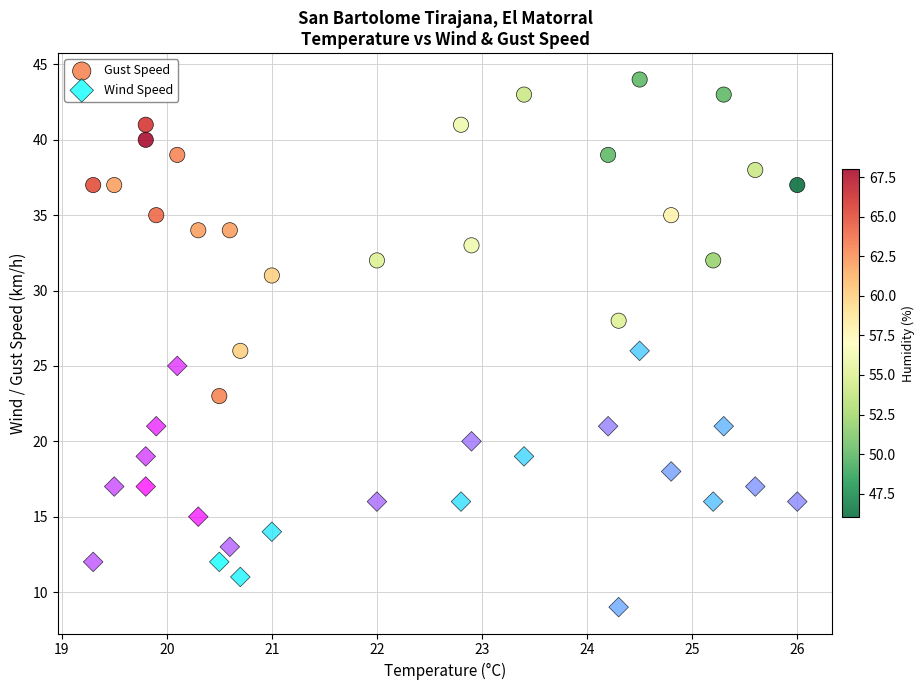

What are all the series names shown in the legend?

Gust Speed, Wind Speed